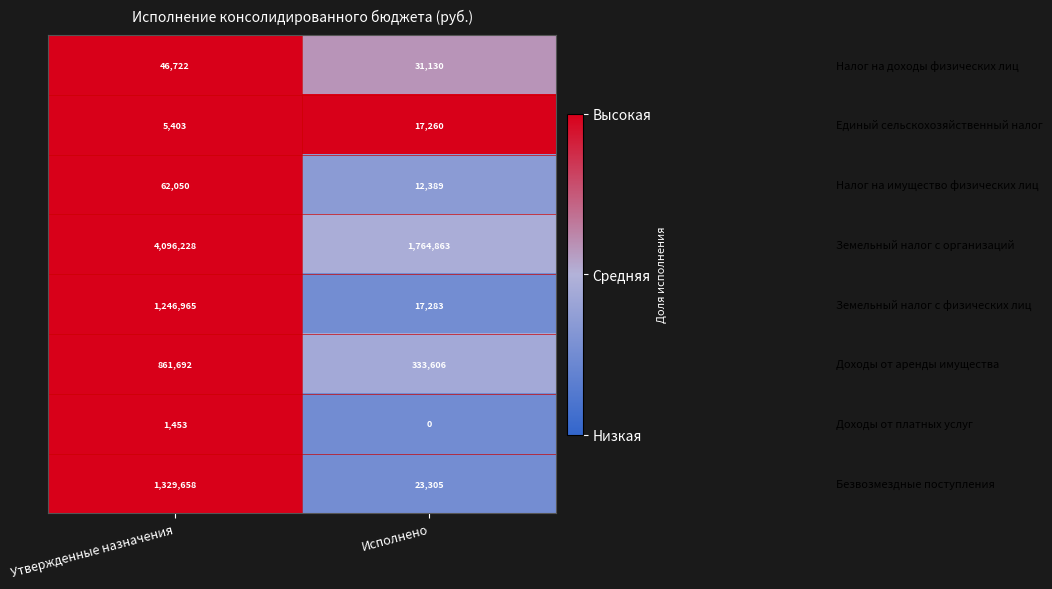

What is the total value across all series at Исполнено?

2199836